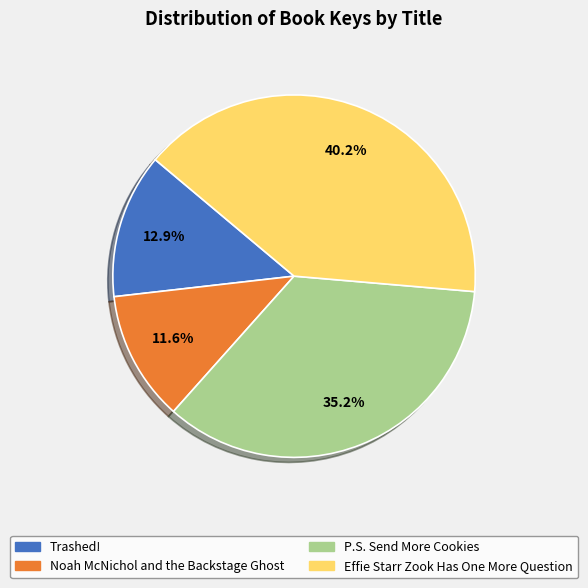

Count the number of slices in the pie.

4